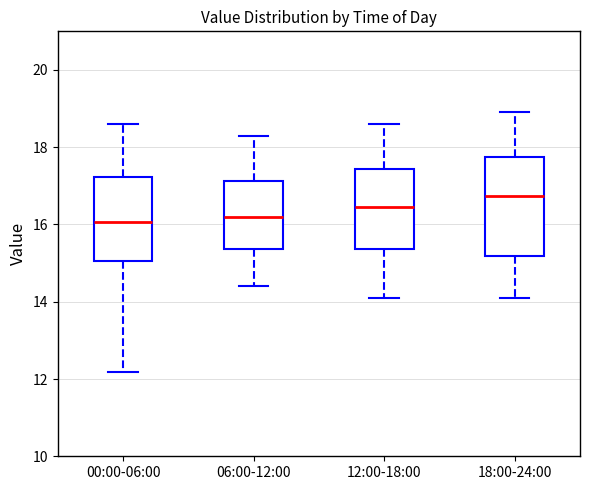

Where does the upper whisker of the box for 18:00-24:00 end on the y-axis? The values are not printed on the chart, so give them approximately, as read against the axis.

19.0